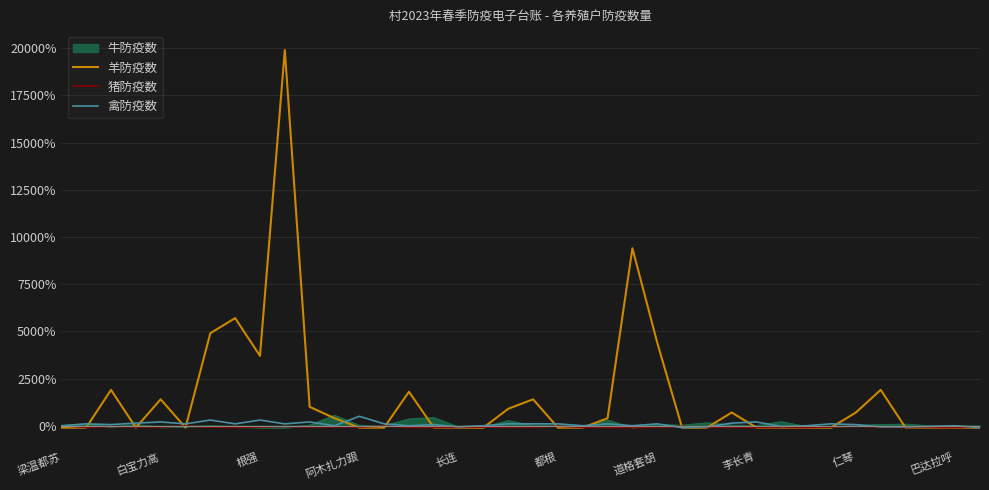

Which series has the widest spread of values?

羊防疫数